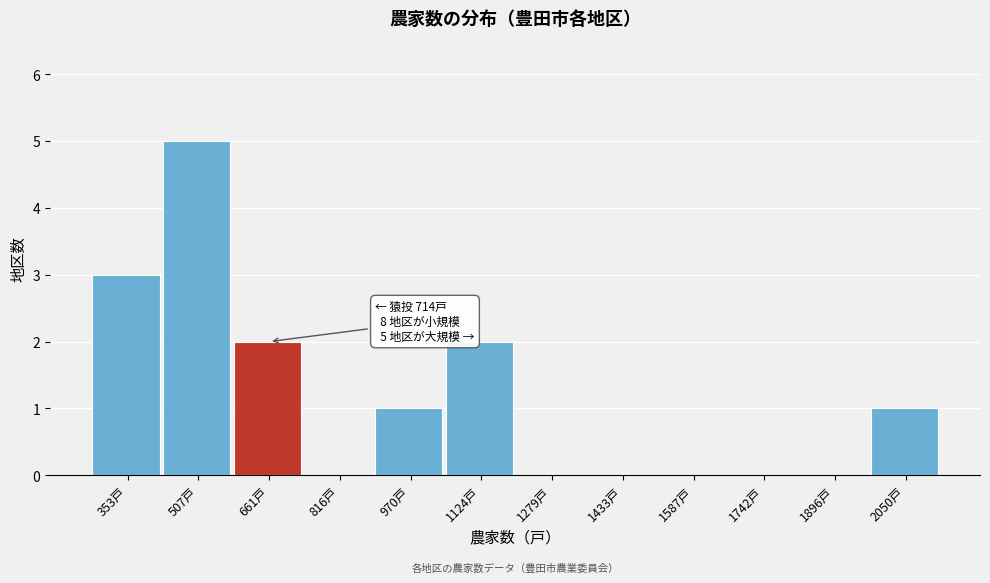

Reading right to left, extract all data points from this chart.

2050戸=1	1896戸=0	1742戸=0	1587戸=0	1433戸=0	1279戸=0	1124戸=2	970戸=1	816戸=0	661戸=2	507戸=5	353戸=3